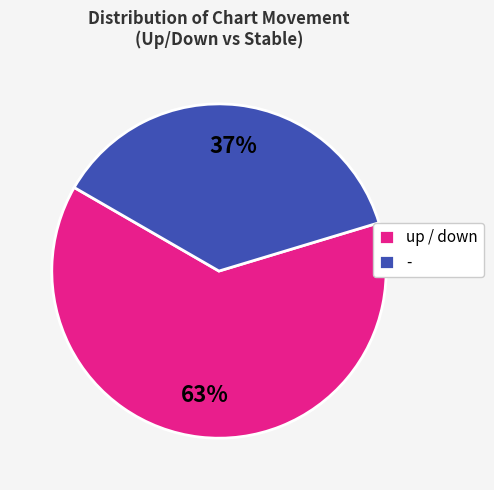

What percentage is the - slice, to the nearest percent?

37%